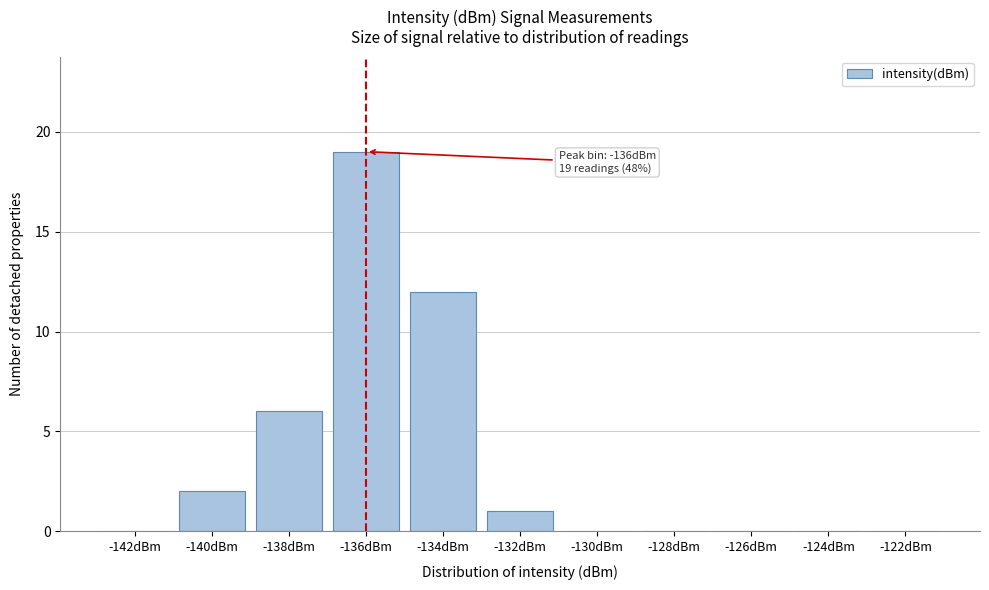

Reading left to right, what are all the values shown in this chart?

-142dBm=0	-140dBm=2	-138dBm=6	-136dBm=19	-134dBm=12	-132dBm=1	-130dBm=0	-128dBm=0	-126dBm=0	-124dBm=0	-122dBm=0